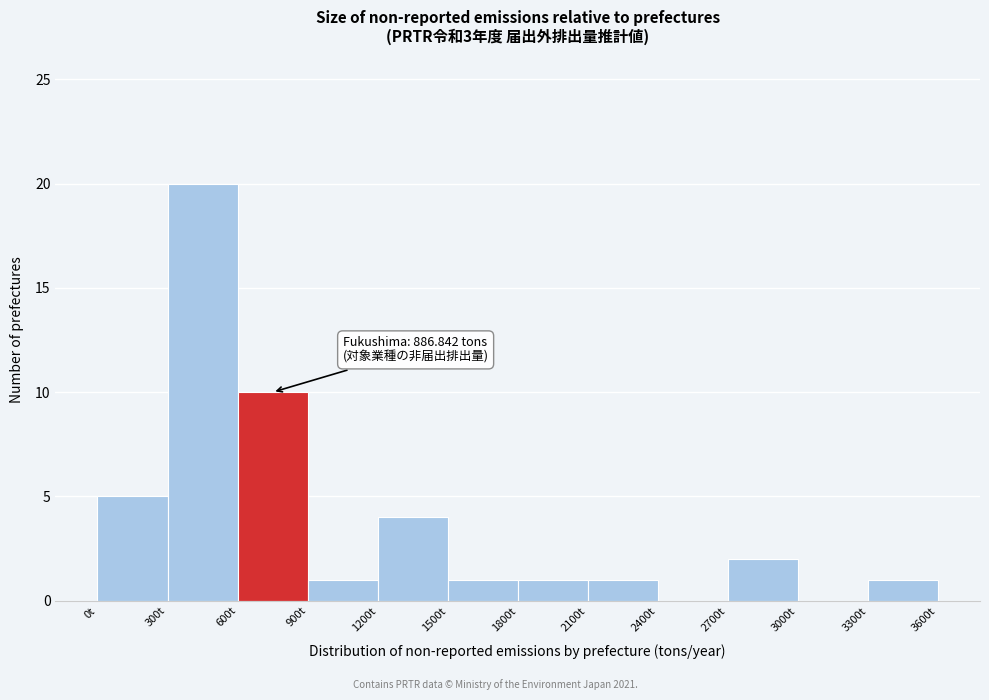

Over which range of the x-axis is the bar tallest?

300 to 600